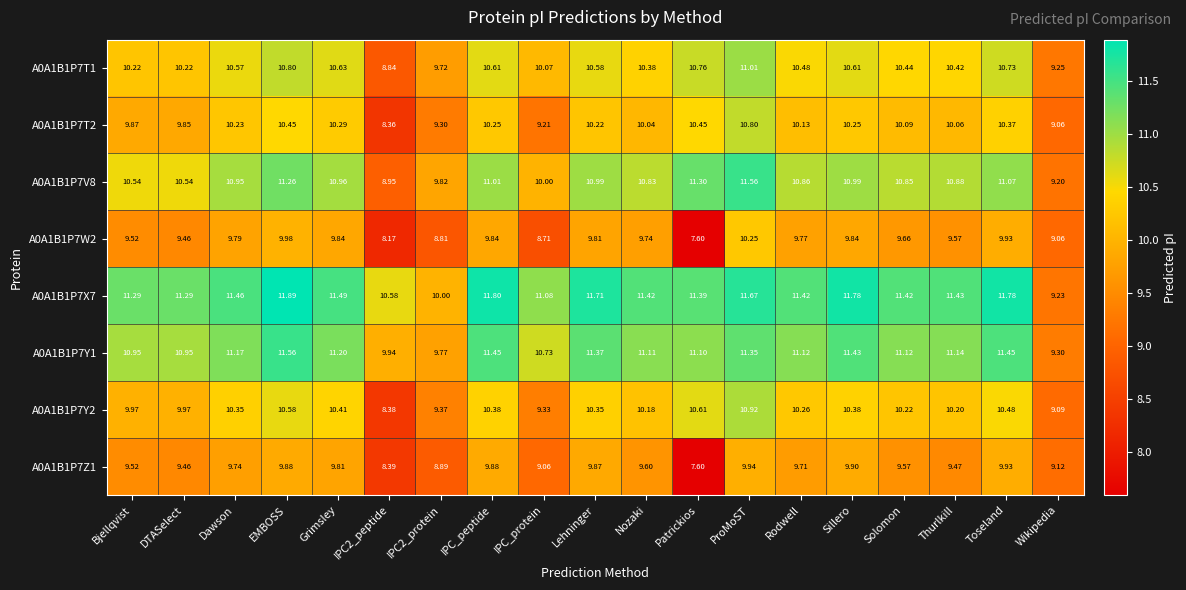

Which series has the largest total across all categories?

A0A1B1P7X7